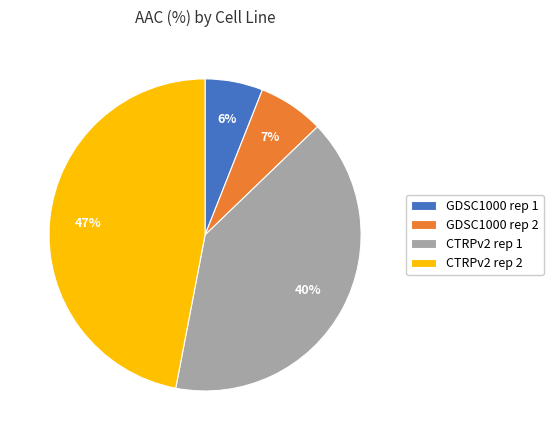

Count the number of slices in the pie.

4